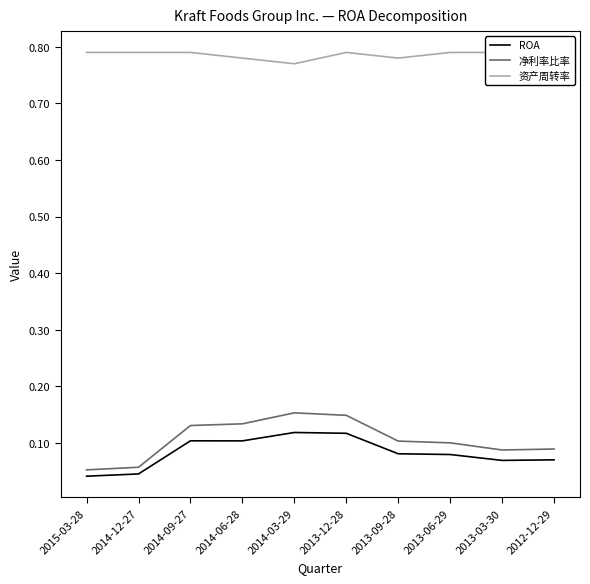

True or false: 资产周转率 and ROA intersect in this chart.

False